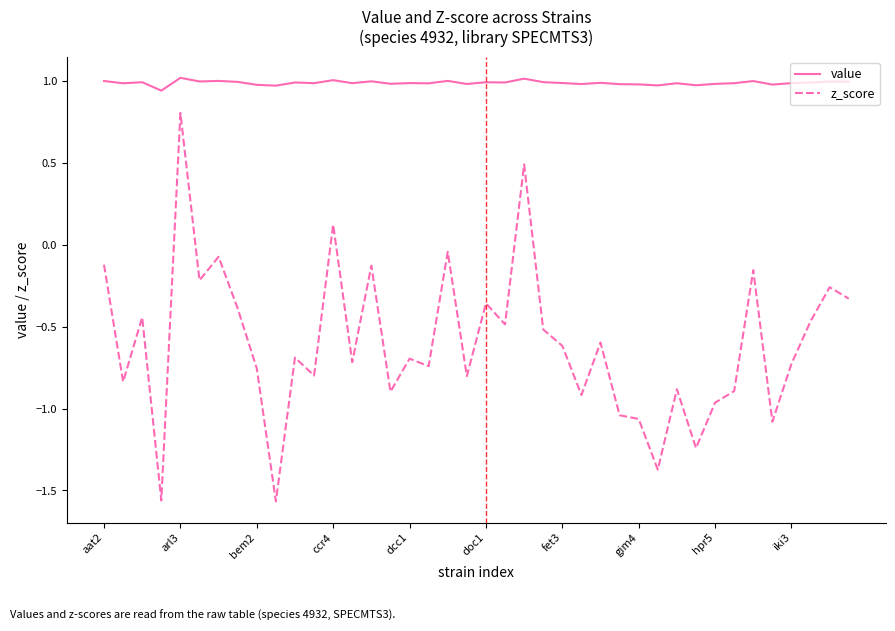

What is the difference between the maximum and minimum values in the z_score series?

2.4